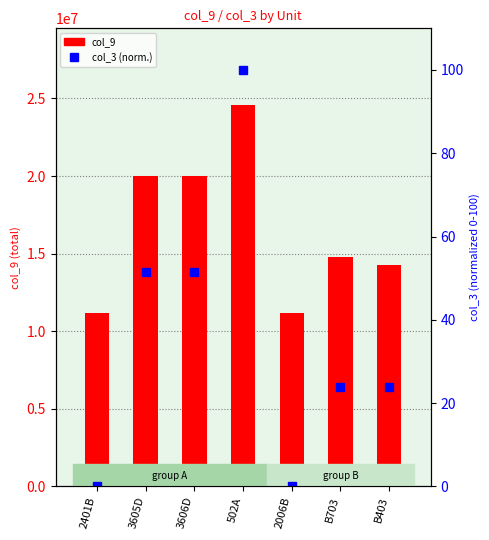

List the series in order of their peak value, lowest first.

col_3 (normalized), col_9